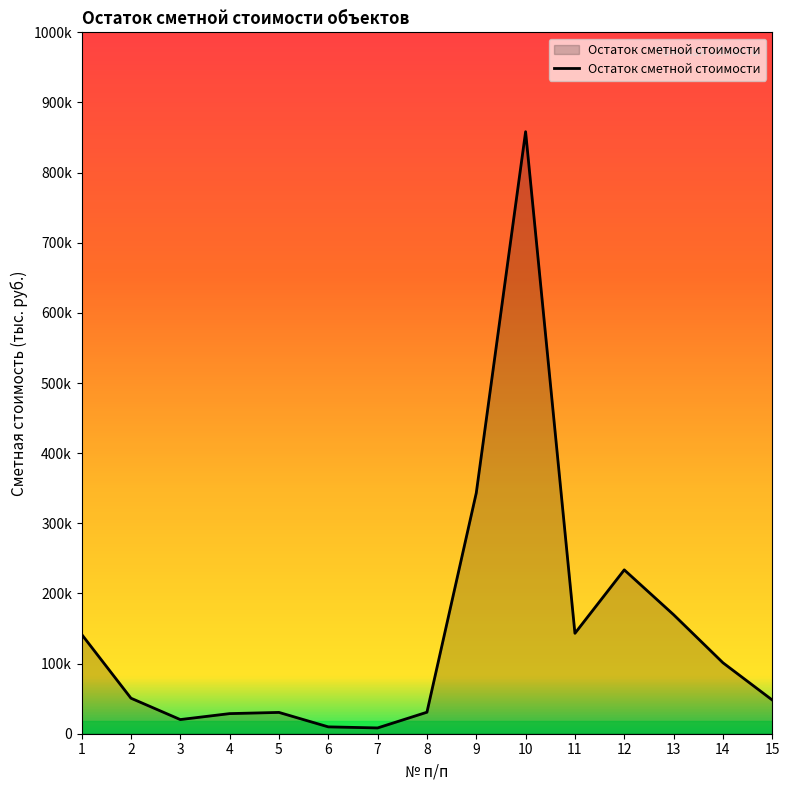

Reading right to left, transcribe all the data shown in this chart.

48071.0	101192.8	169700.7	233618.6	143161.5	858313.2	343254.2	30652.7	8244.5	9773.9	30374.0	28672.1	20178.6	50648.9	141687.1